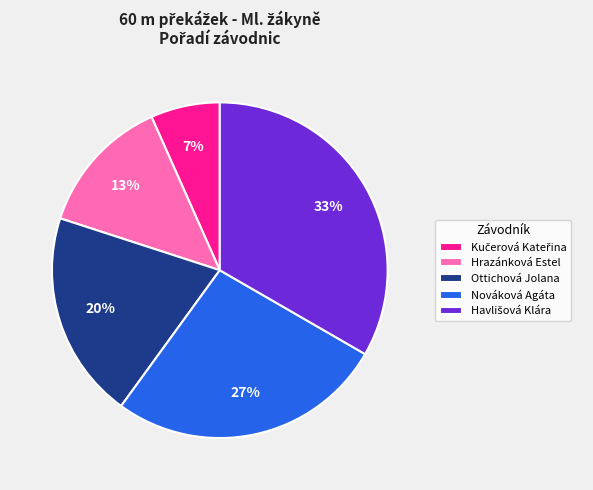

To the nearest percent, what is the combined percentage of Nováková Agáta and Ottichová Jolana?

47%